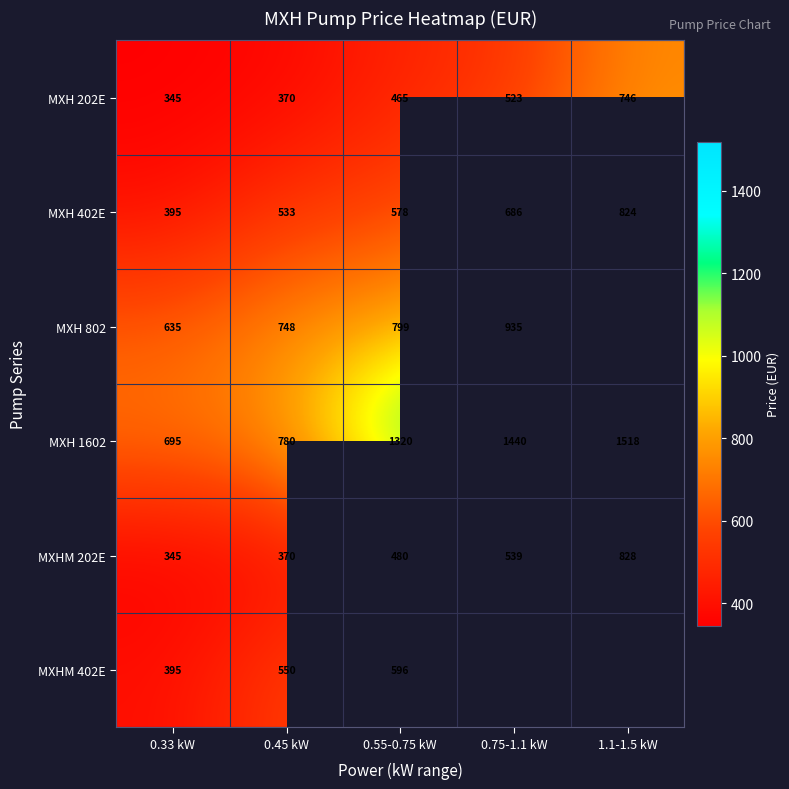

The MXHM 402E series shows 379.7 at 0.55-0.75 kW. True or false?

False